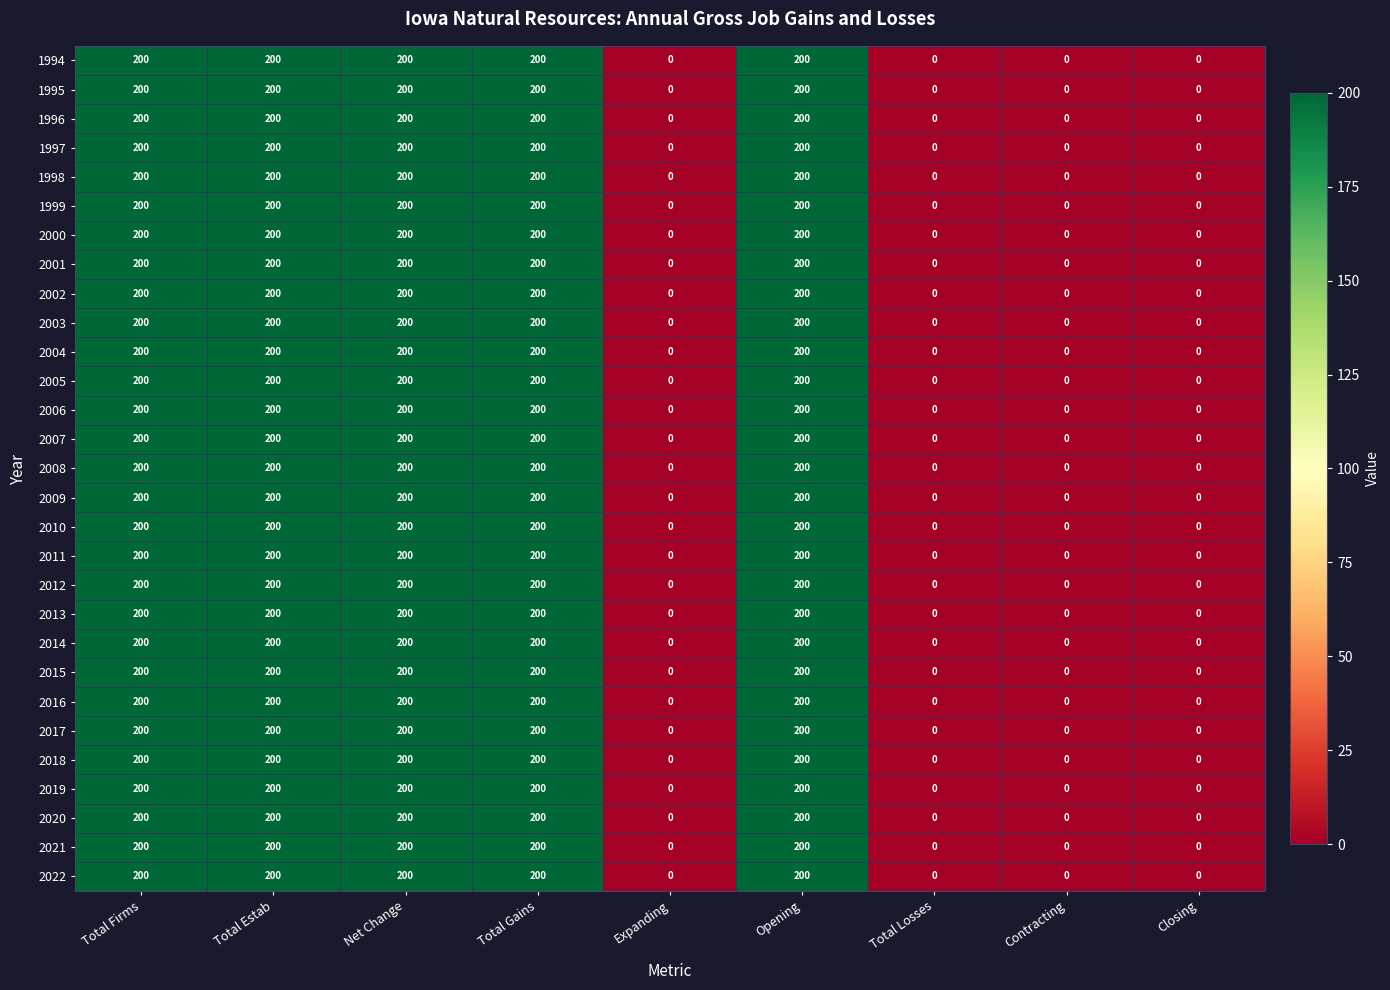

Count the 2015 values in the range 0 to 200.

9